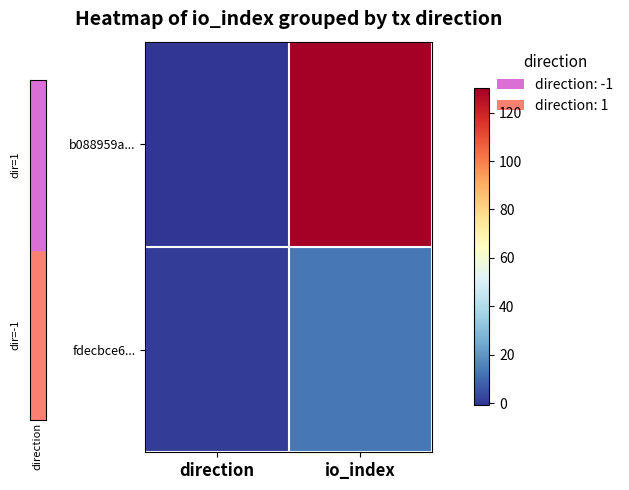

Reading right to left, what are all the values shown in this chart?

b088959a...: io_index=130	direction=-1
fdecbce6...: io_index=13	direction=1